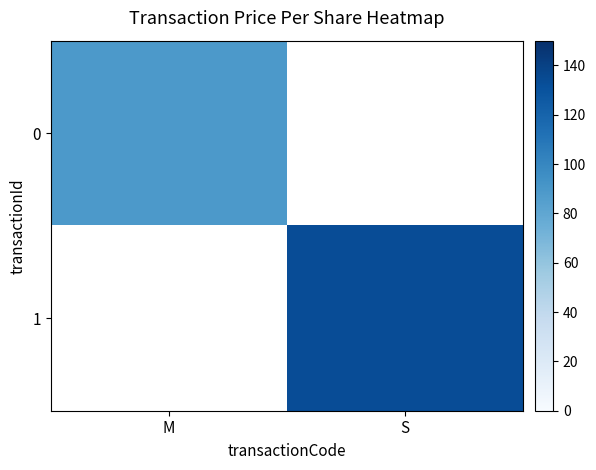

Between S and M, which is larger?

M